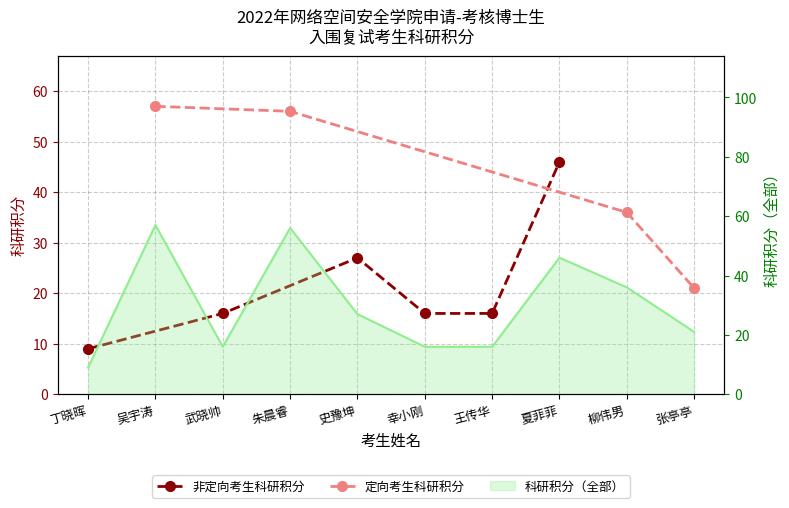

What is the maximum value shown in the chart?

57